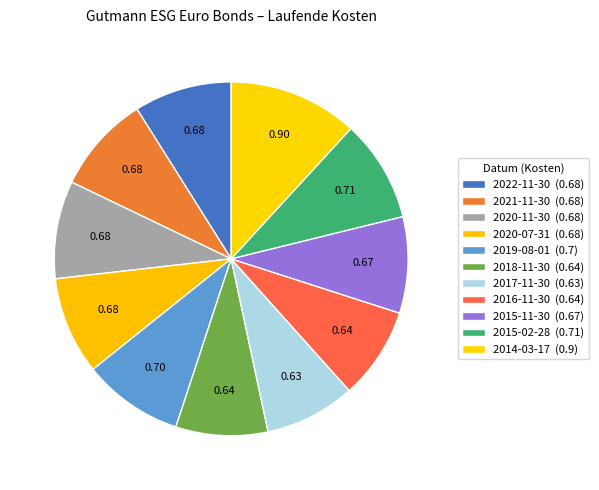

Does 2022-11-30 account for over 50% of the chart?

No